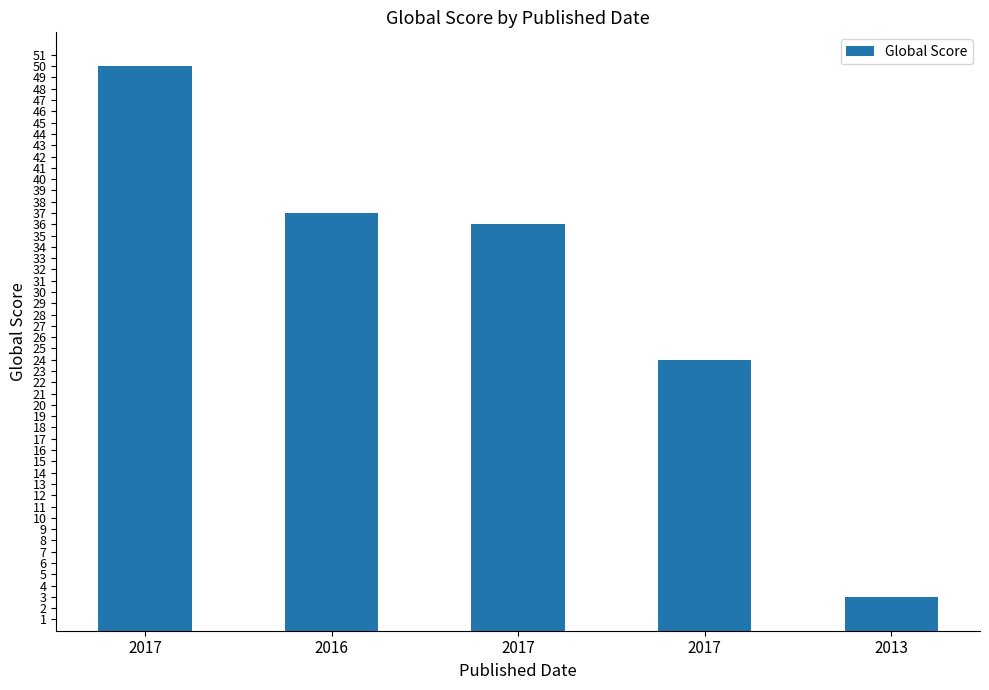

Reading right to left, extract all data points from this chart.

2013=3	2017=24	2017=36	2016=37	2017=50